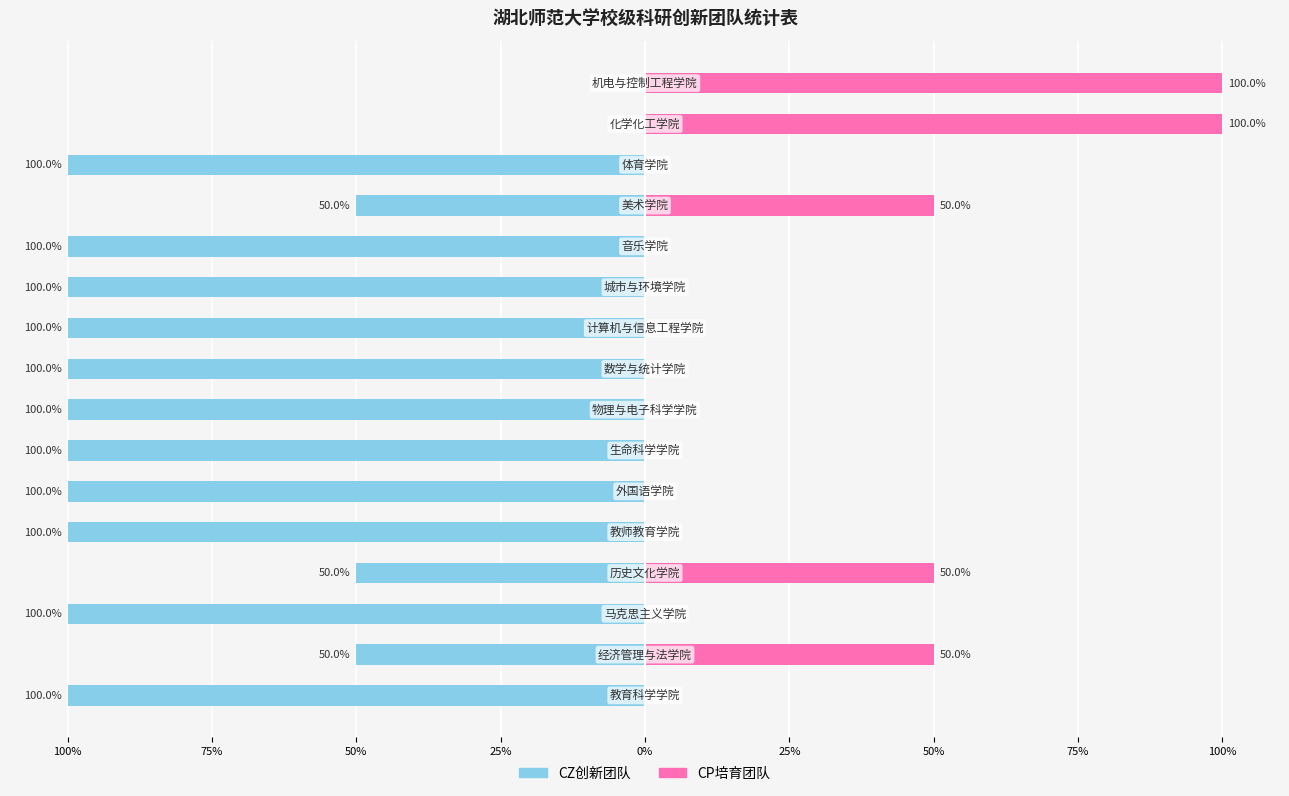

Reading left to right, extract all data points from this chart.

CZ创新团队: -100	-50	-100	-50	-100	-100	-100	-100	-100	-100	-100	-100	-50	-100	0	0
CP培育团队: 0	50	0	50	0	0	0	0	0	0	0	0	50	0	100	100